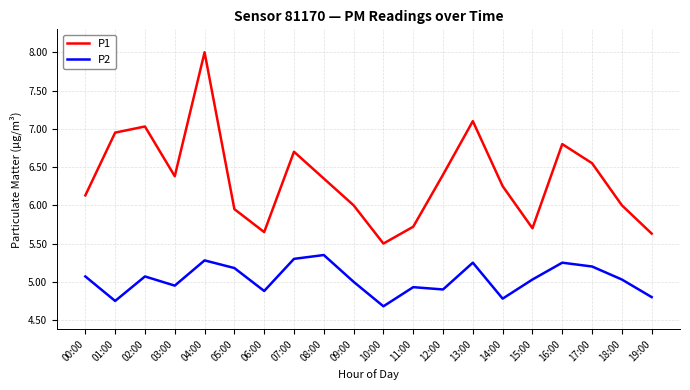

True or false: P2 and P1 cross at least once.

False